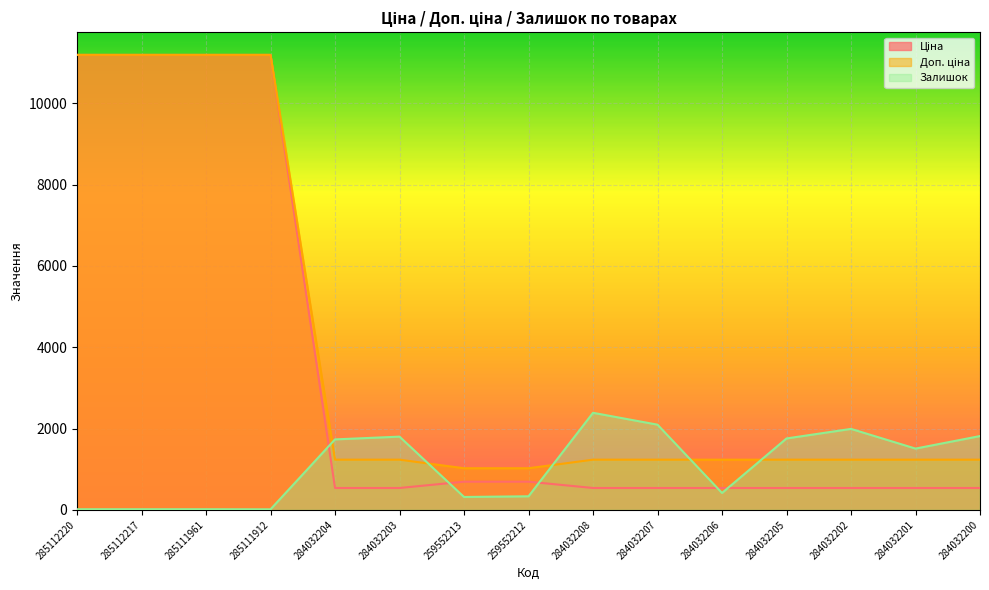

How many values in the Доп. ціна series are below 1235?

2